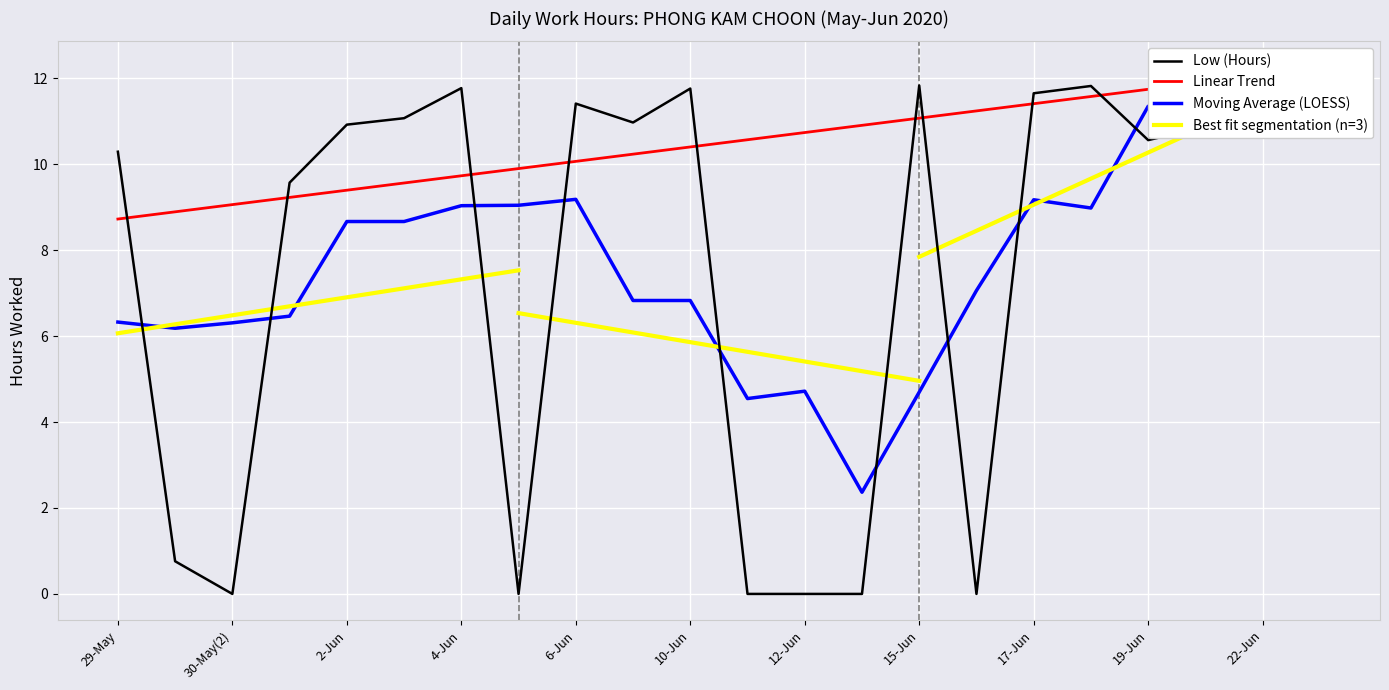

What is the sum of the values at 9-Jun and 6-Jun?

22.4